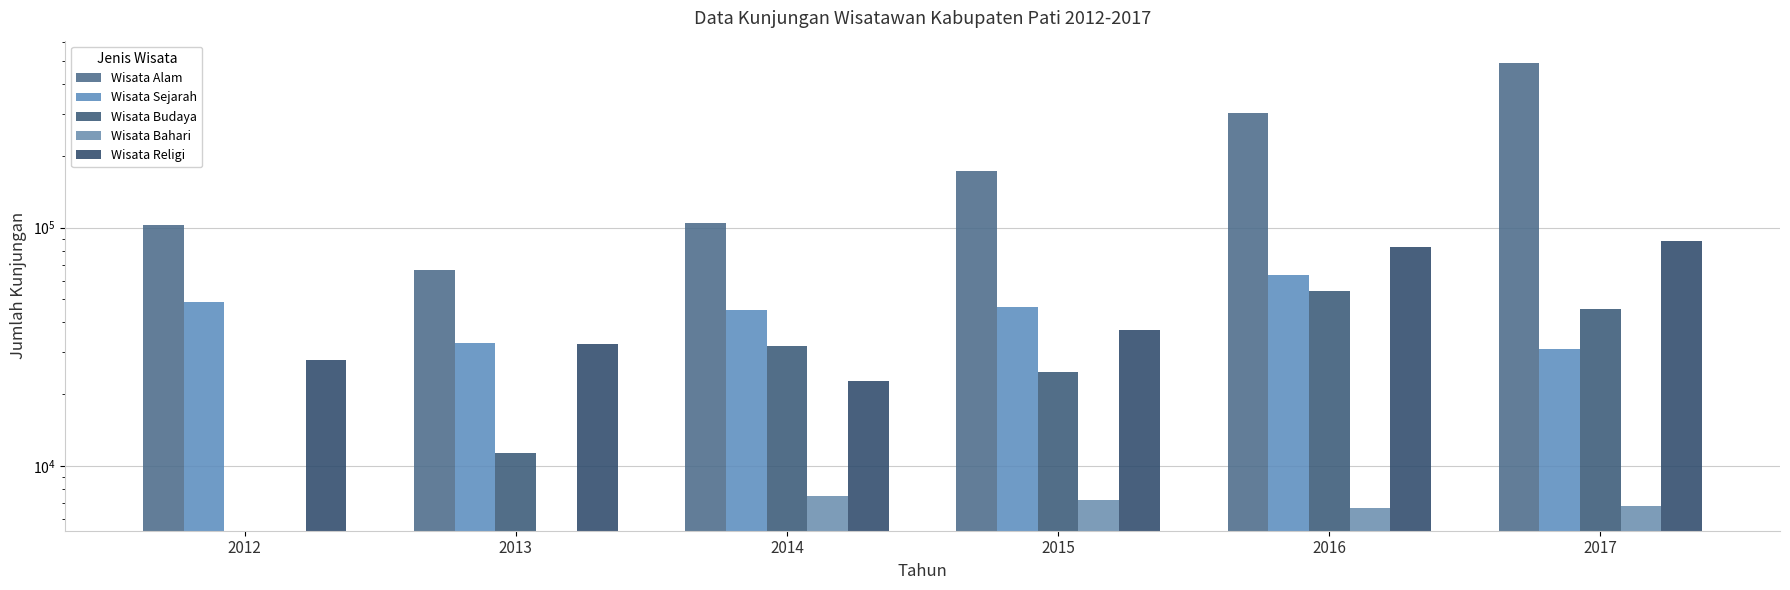

Which series changed the most between 2012 and 2016?

Wisata Alam